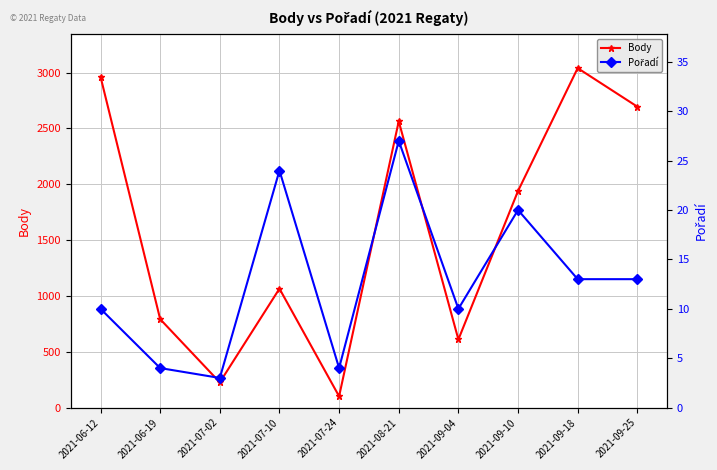

True or false: Body and Pořadí cross at least once.

False